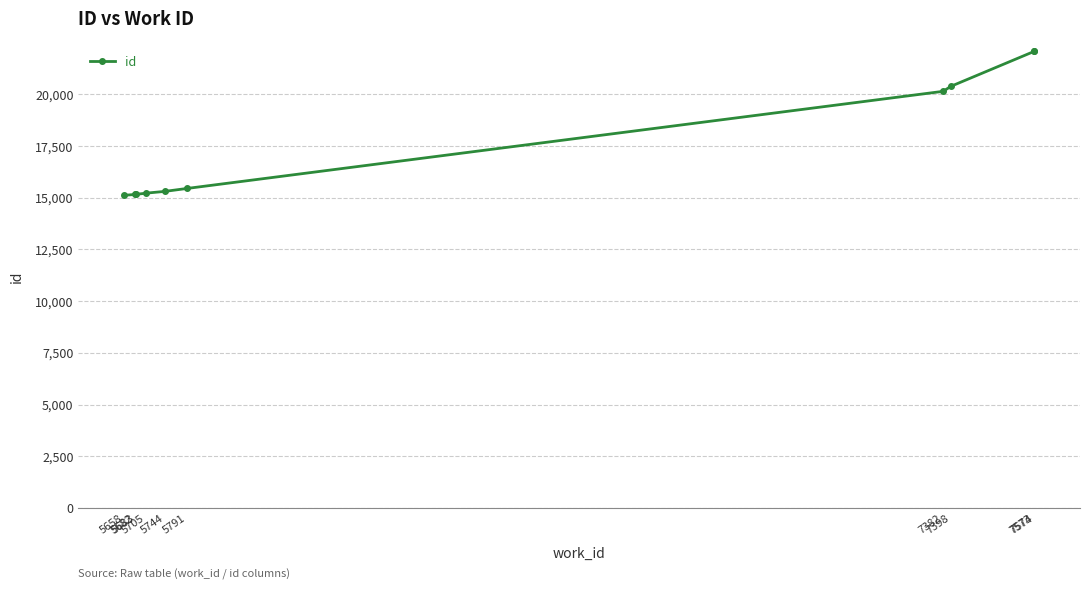

What is the average value?

17607